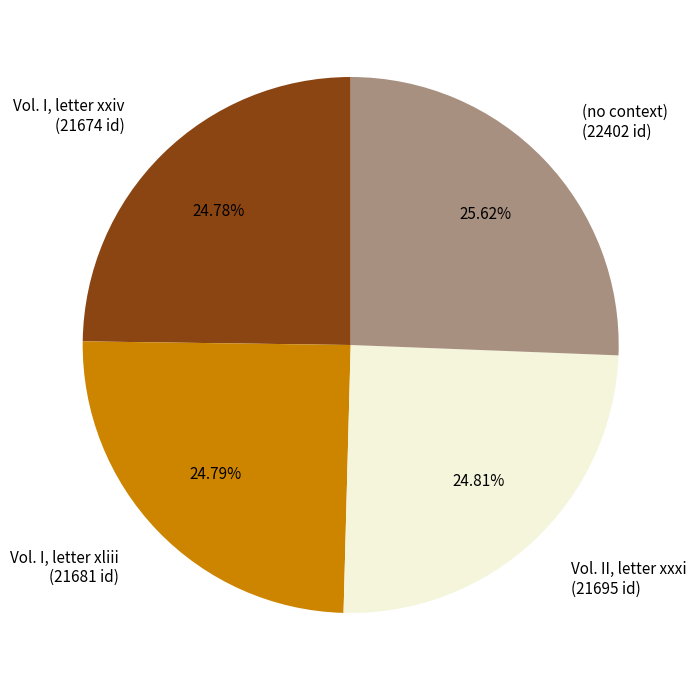

How many slices are in this pie chart?

4